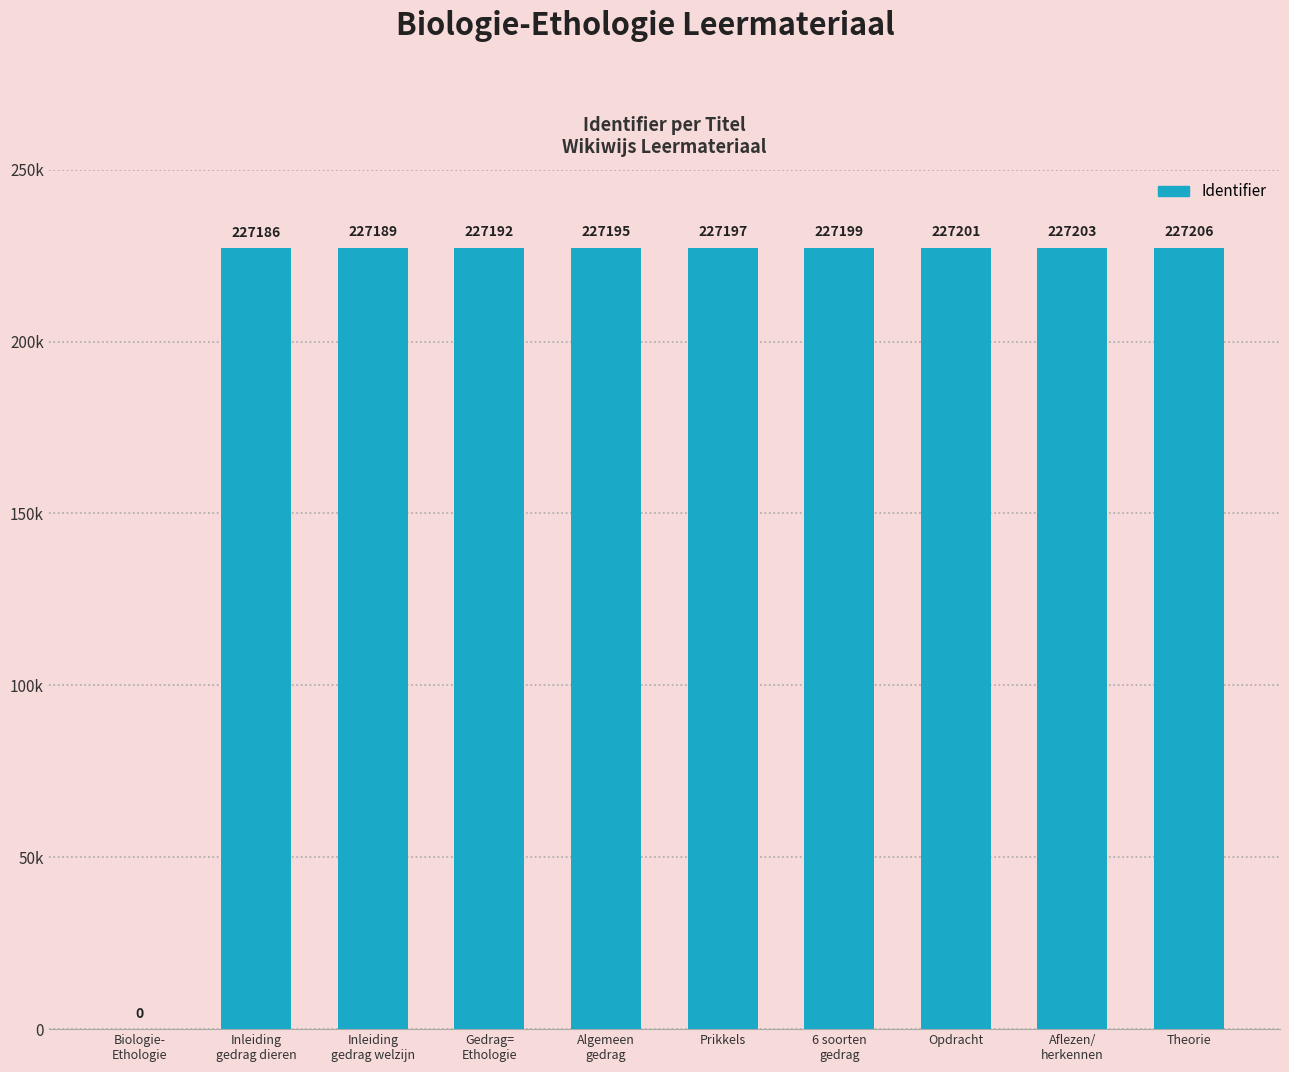

Are the bars horizontal?

No